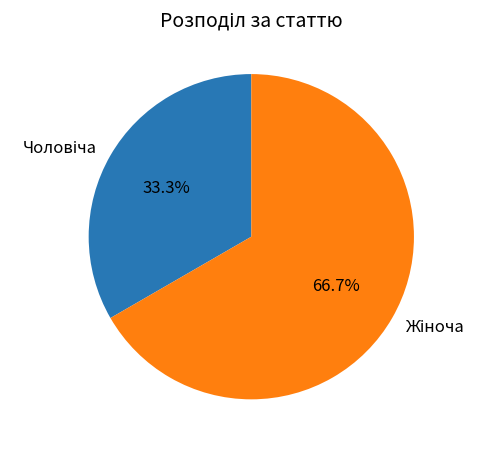

Does any single category account for the majority?

Yes